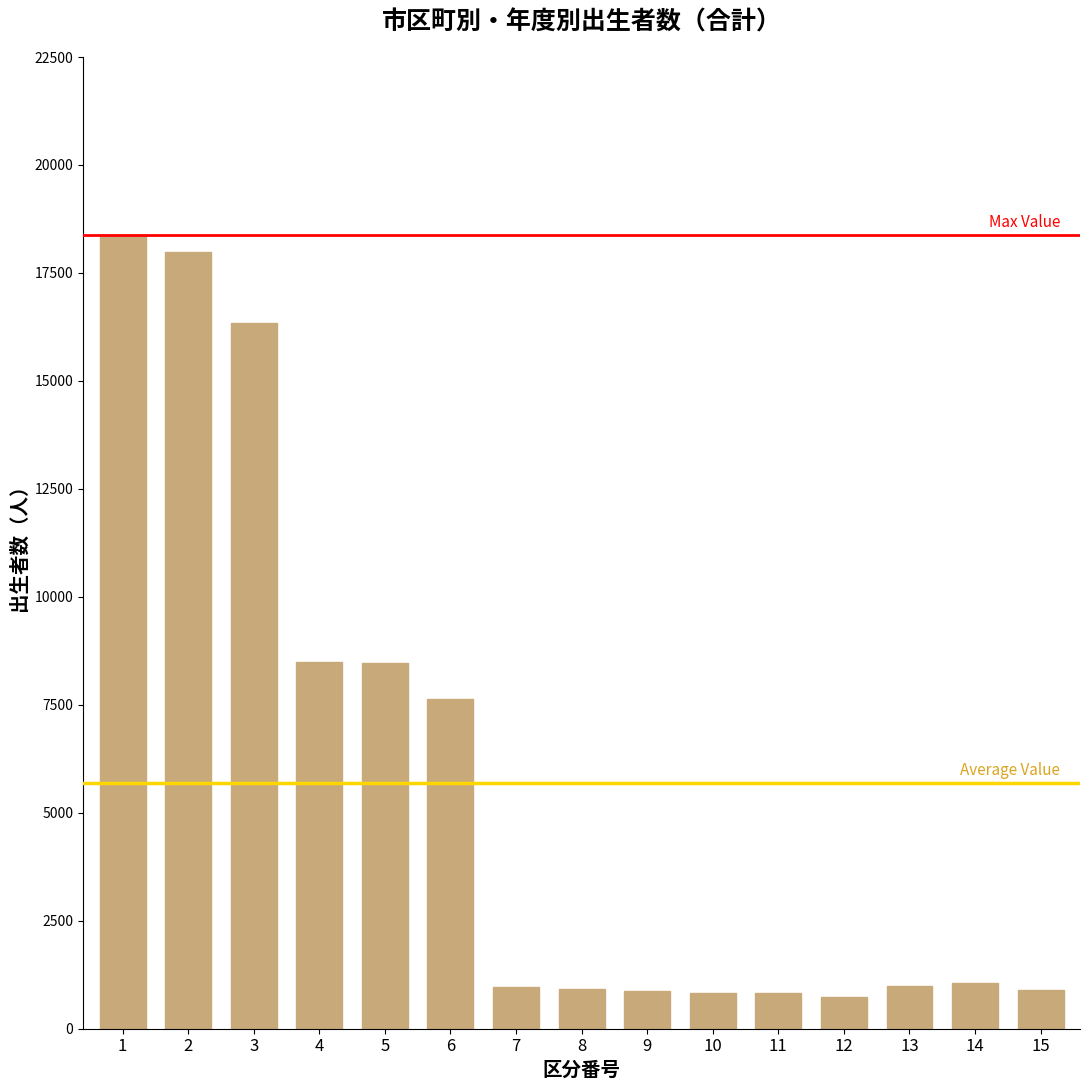

What is the maximum value shown in the chart?

18376